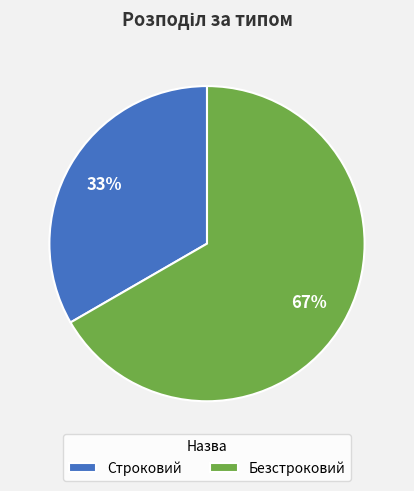

How many slices are in this pie chart?

2